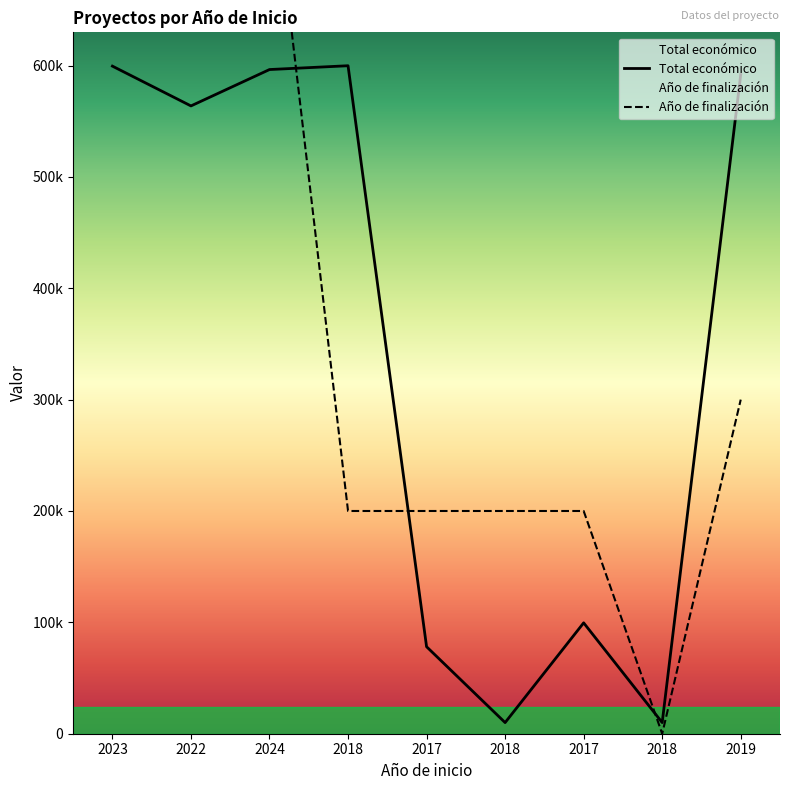

What is the average value of the Año de finalización series?

366667